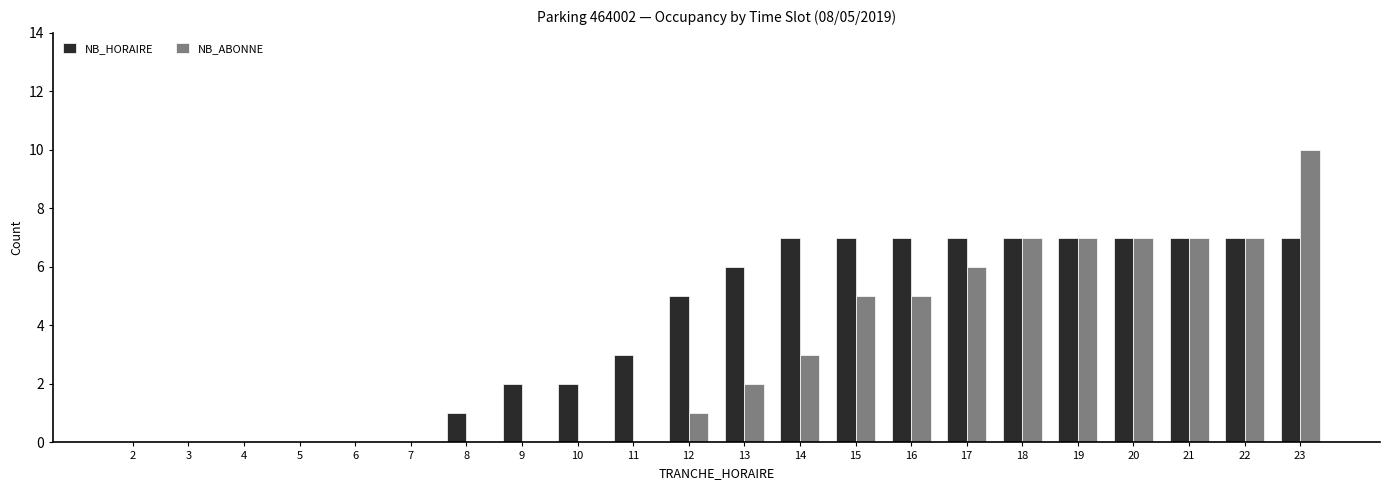

Count the number of categories in the chart.

22